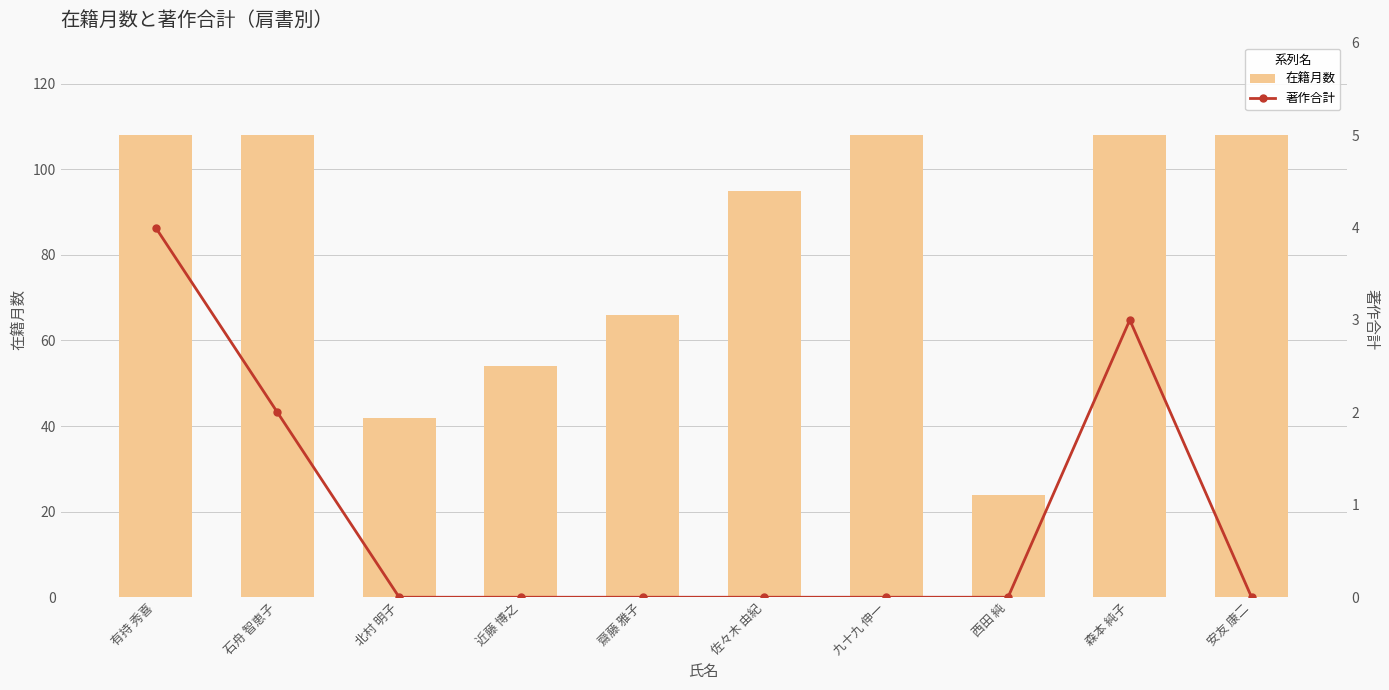

Which has a higher value, 森本 純子 or 北村 明子?

森本 純子